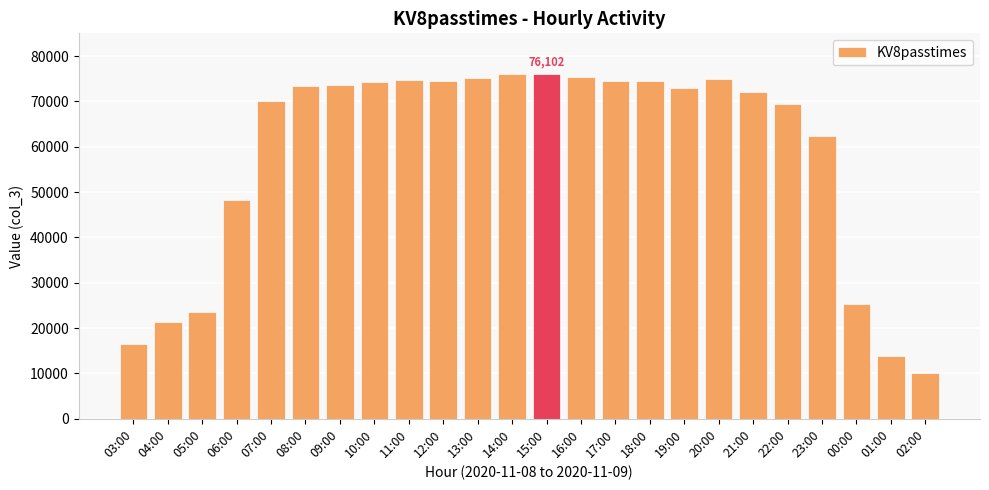

How many categories are shown in the chart?

24